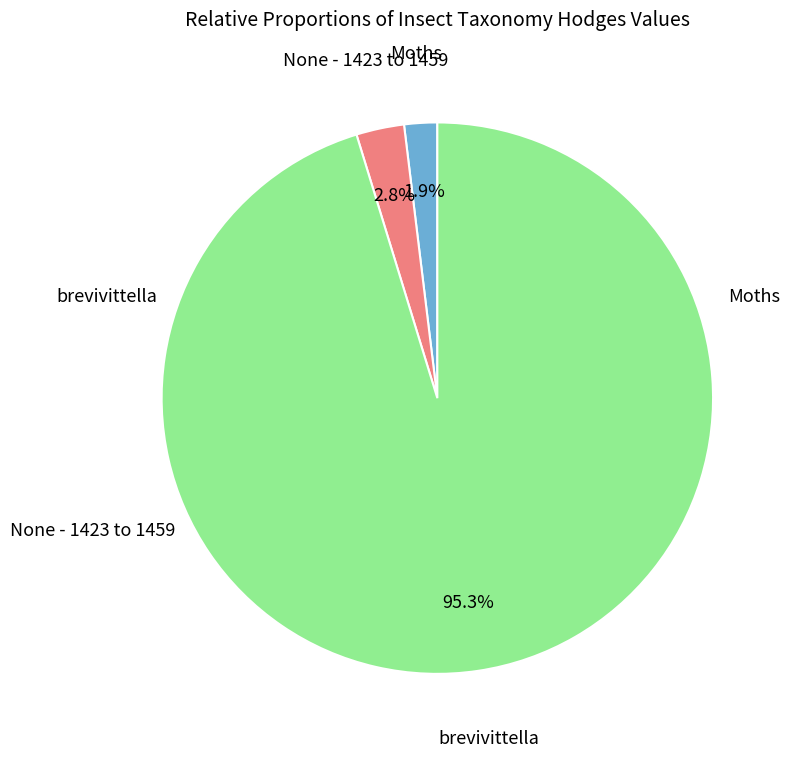

Count the number of slices in the pie.

3